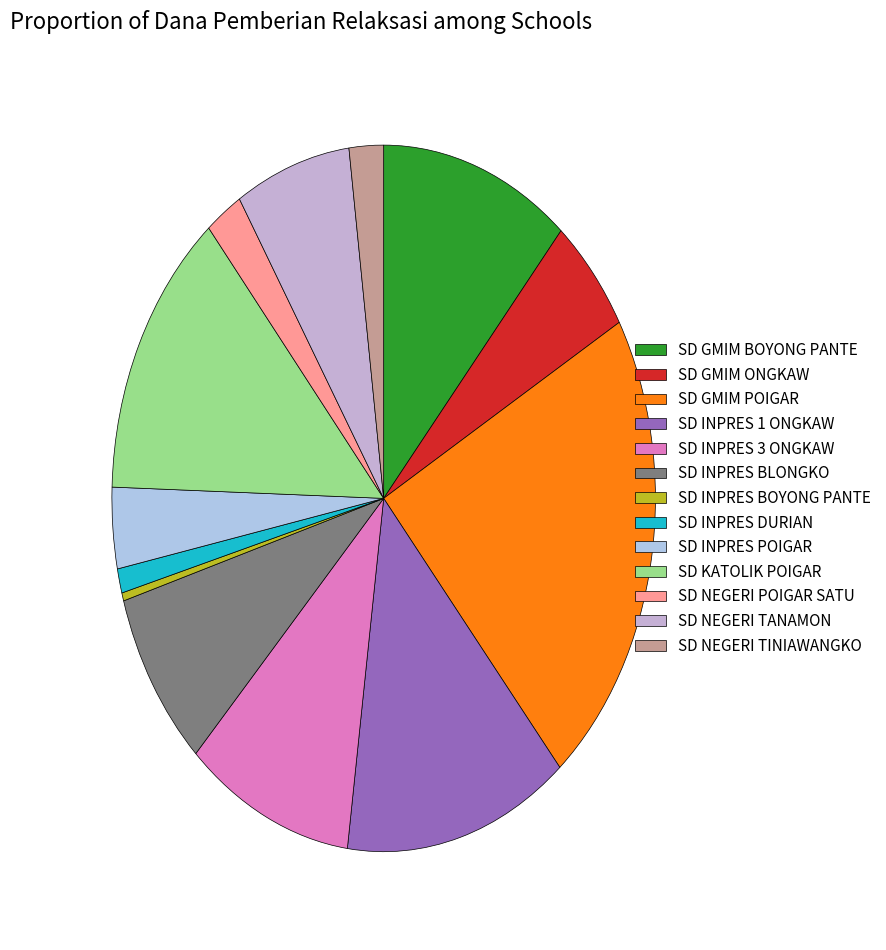

What is the largest slice in the pie chart?

SD GMIM POIGAR